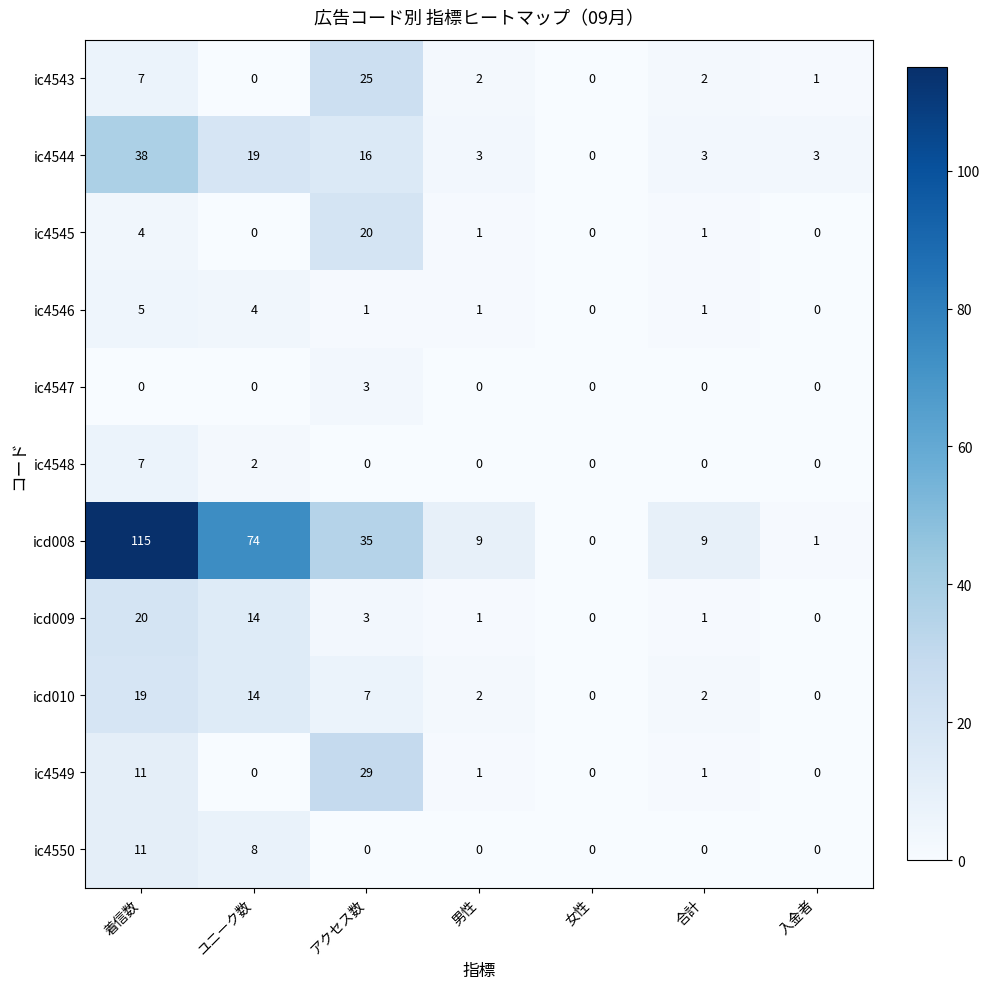

Which label corresponds to the largest value in the chart?

着信数